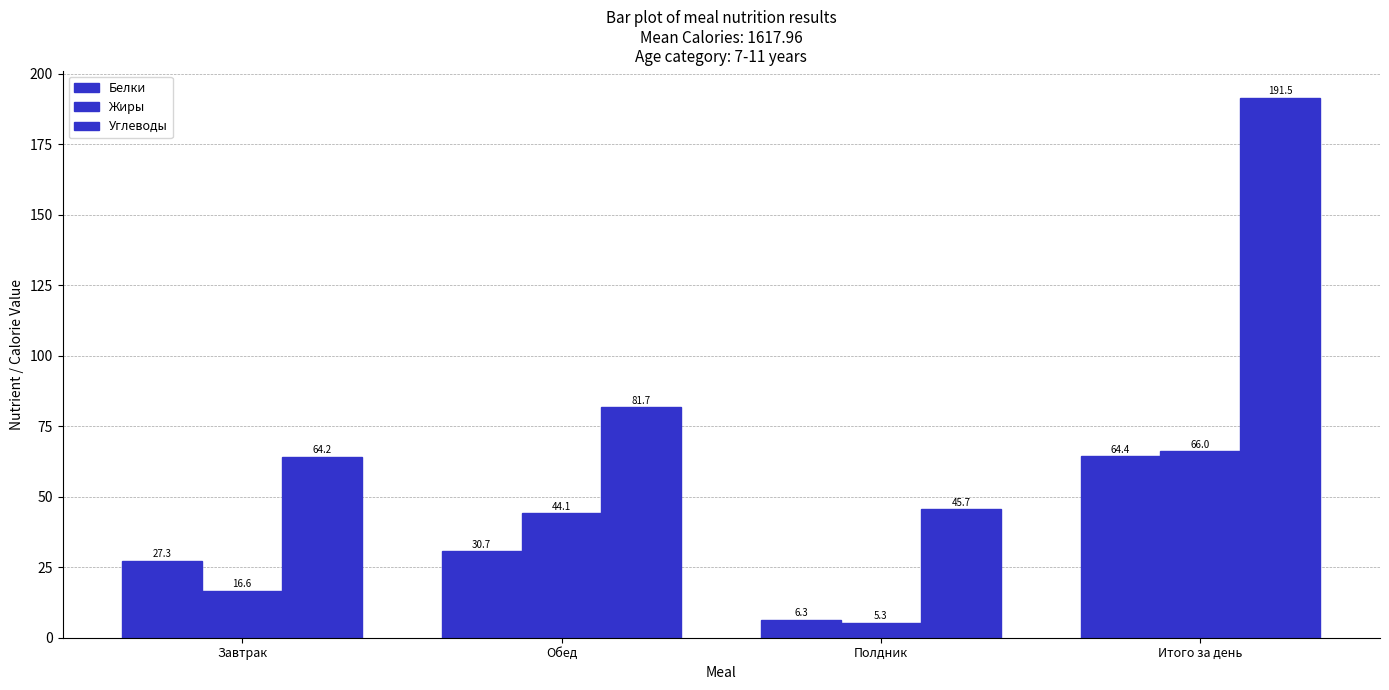

What is the value of the Белки bar at the 4th from the left?

64.4